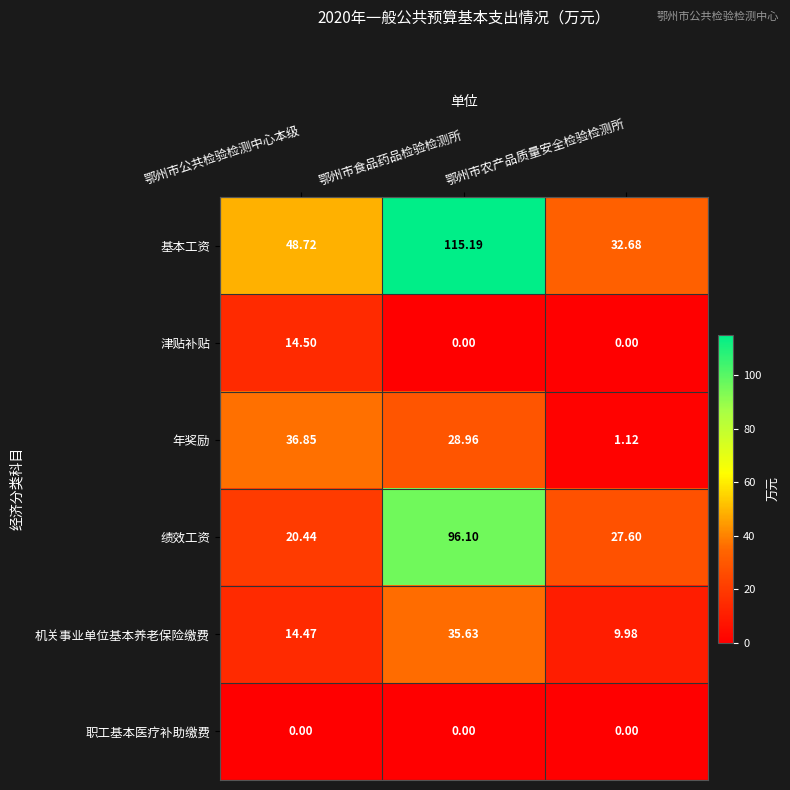

Which series changed the most between 鄂州市公共检验检测中心本级 and 鄂州市食品药品检验检测所?

绩效工资